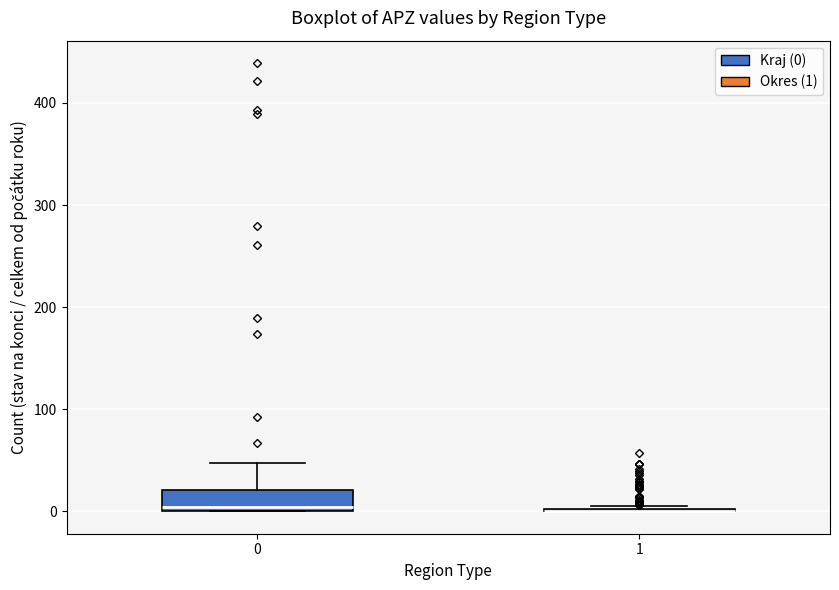

Reading left to right, transcribe this box plot: for each box, give where its median line is, the range the box spans, and where its two whiskers end, as read against the y-axis. The values are not printed on the chart, so give them approximately, as read against the axis.

0: median 0 (just above the box's lower edge), box 0 to 20, whiskers 0 to 50
1: box collapsed to a line at 0, whiskers 0 to 10